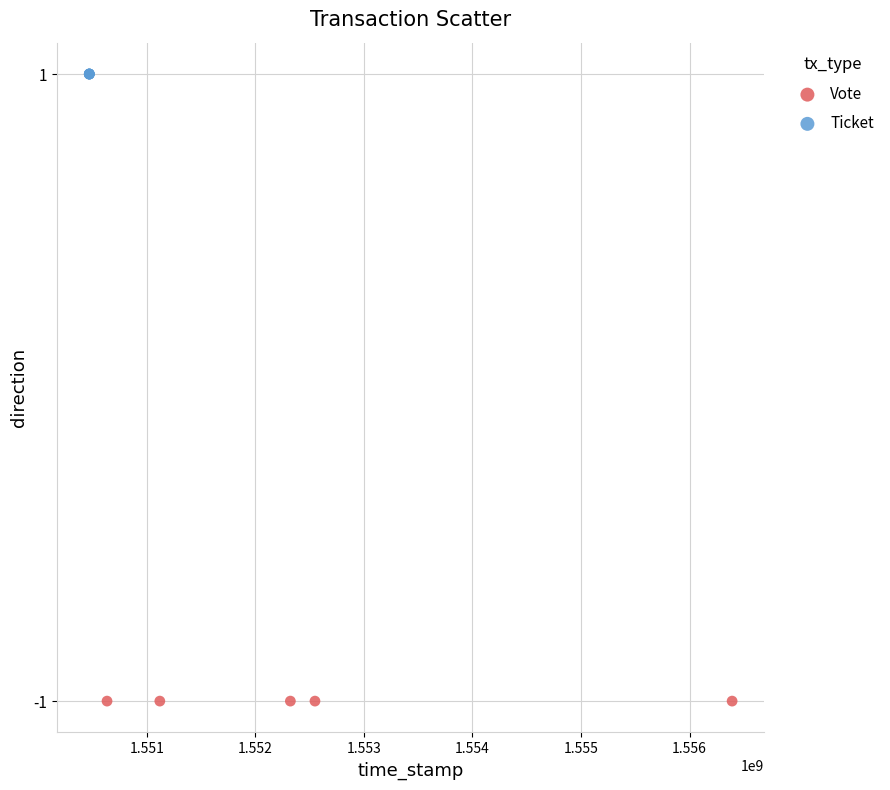

Which series reaches the maximum Y coordinate?

Ticket